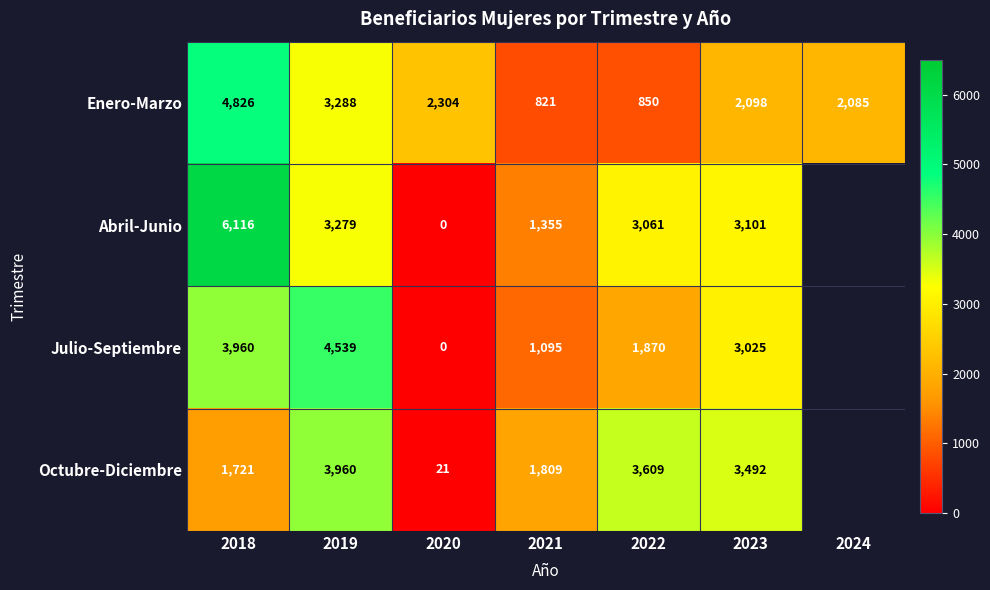

What is the difference between the Abril-Junio values at 2020 and 2022?

3061